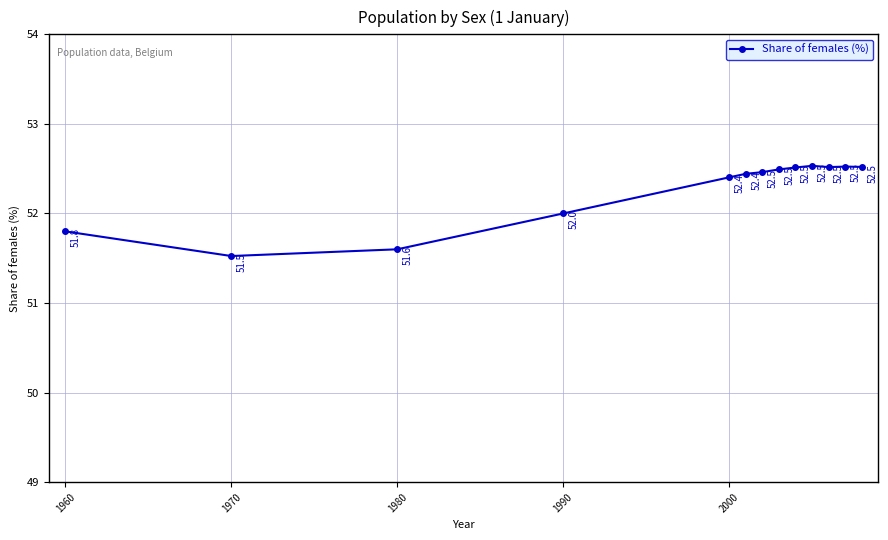

How many values are between 52 and 53?

10